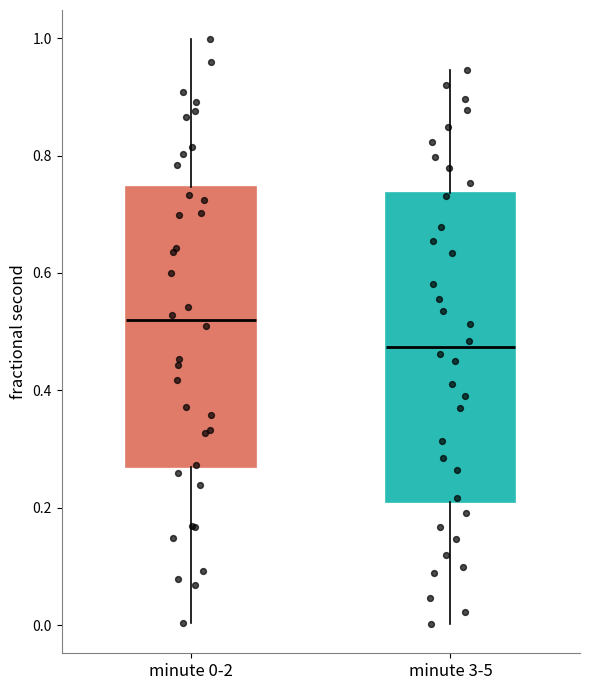

Which box's median line is the lowest?

minute 3-5